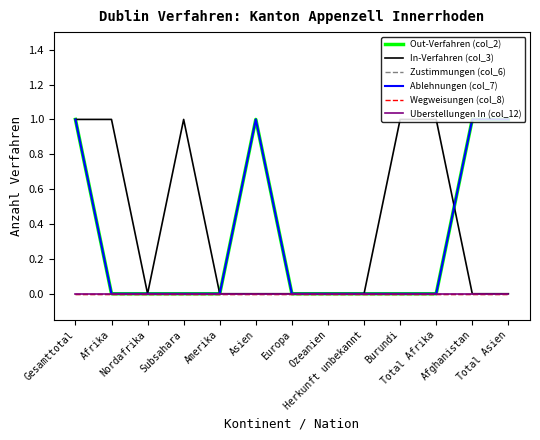

Does the chart display data point markers on the line(s)?

No